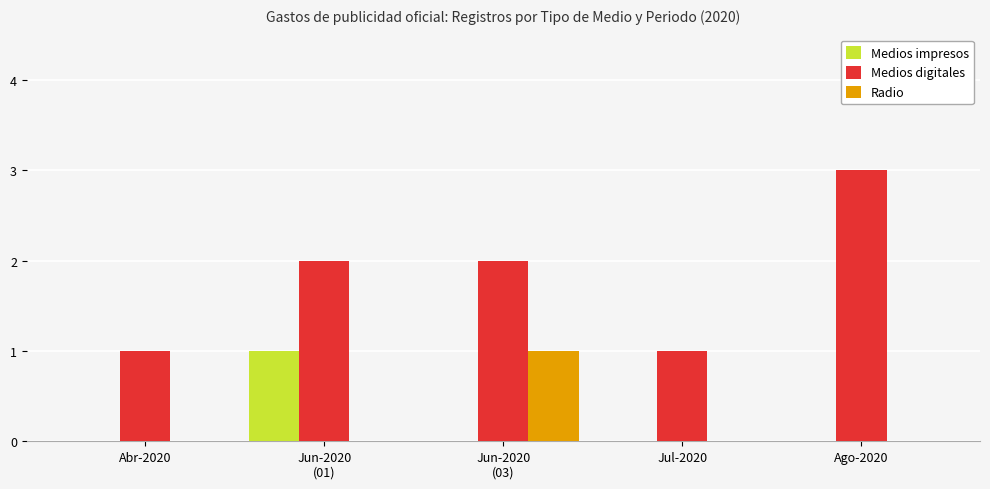

What is the total value across all series at Ago-2020?

3